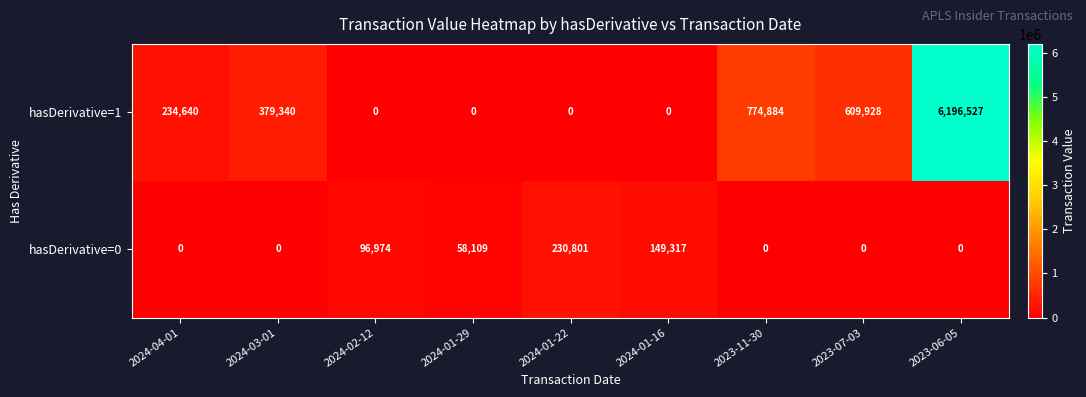

At which category is the sum across all series the highest?

2023-06-05